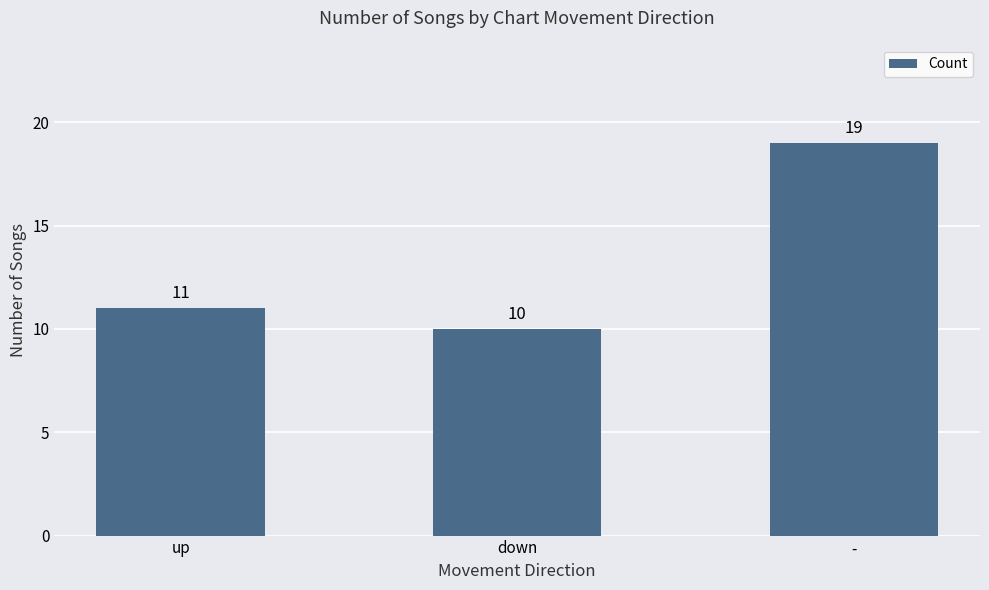

Are the bars grouped side by side (vs. stacked)?

No